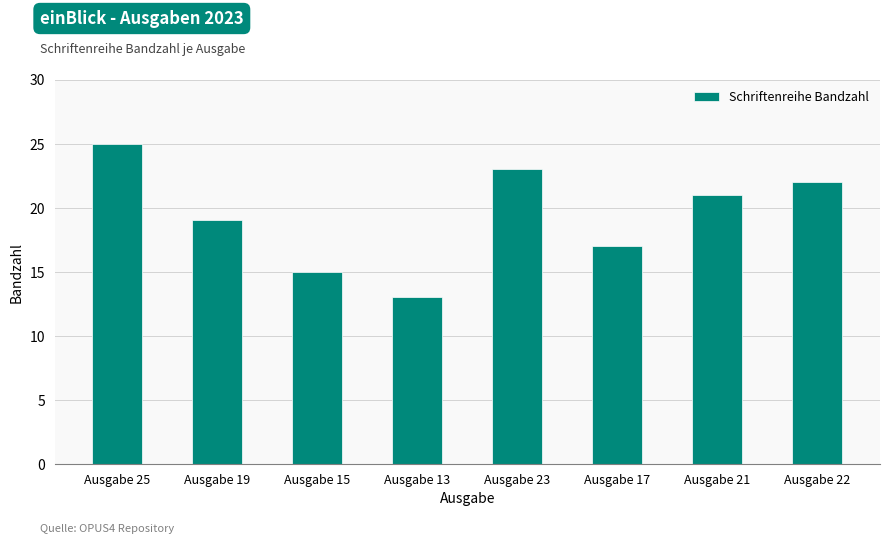

Are the bars horizontal?

No